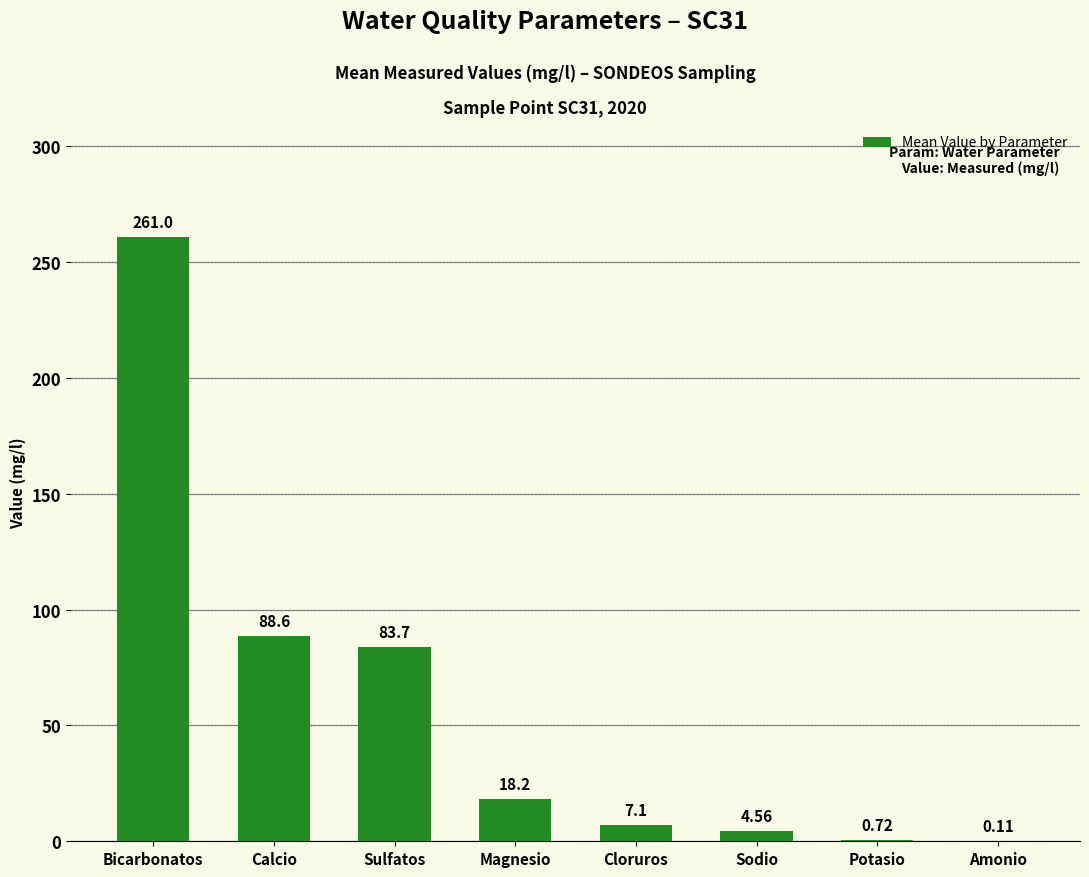

Which category has the highest value across all series?

Bicarbonatos